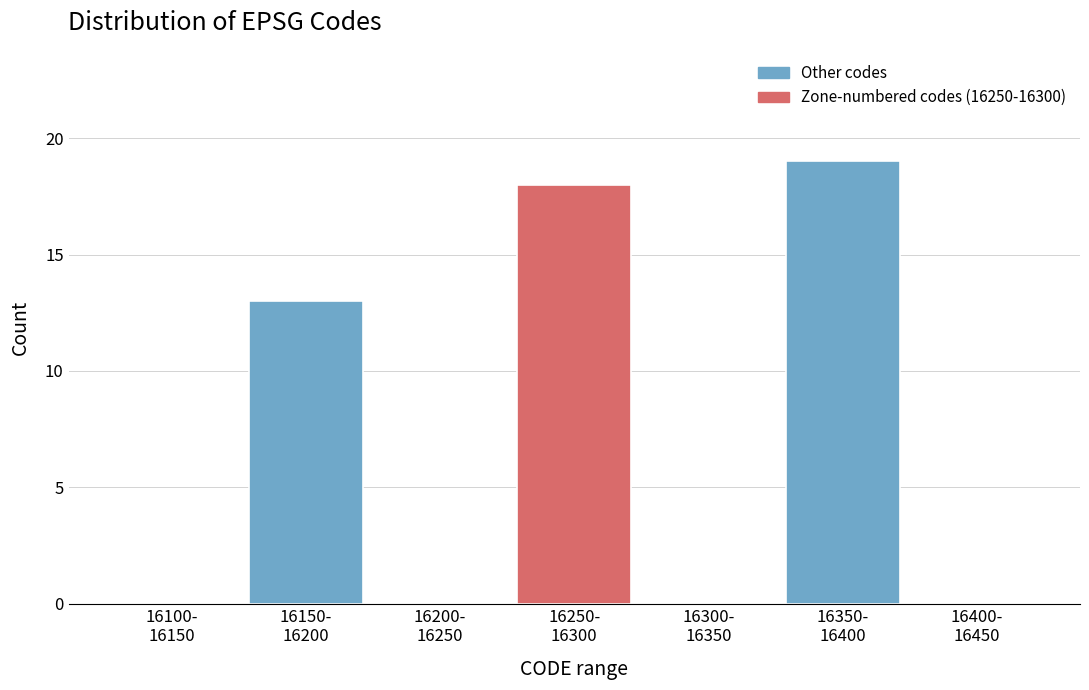

What is the sum of all values?

50